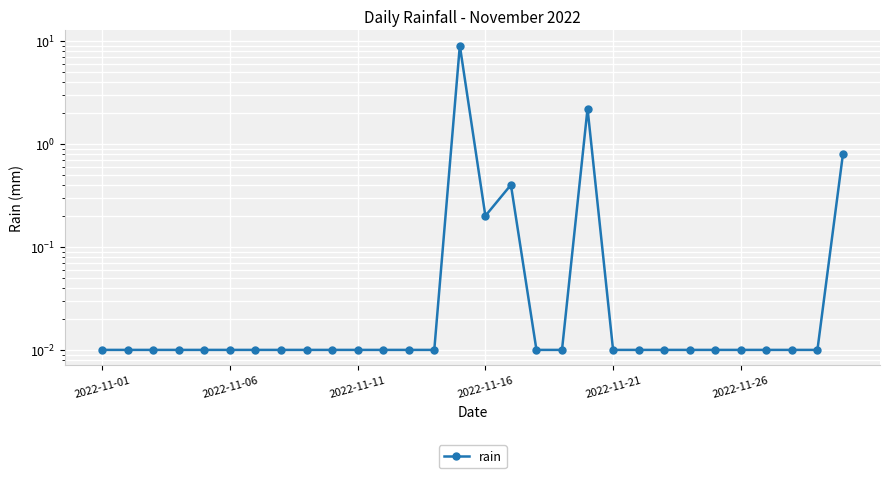

How many distinct data groups are displayed?

1